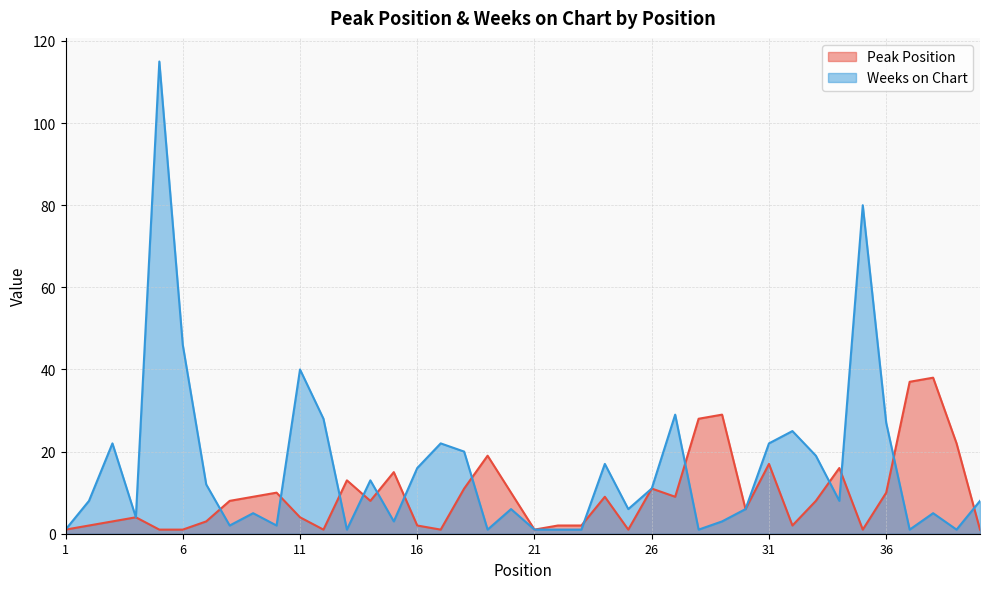

Which series has the largest total across all categories?

Weeks on Chart